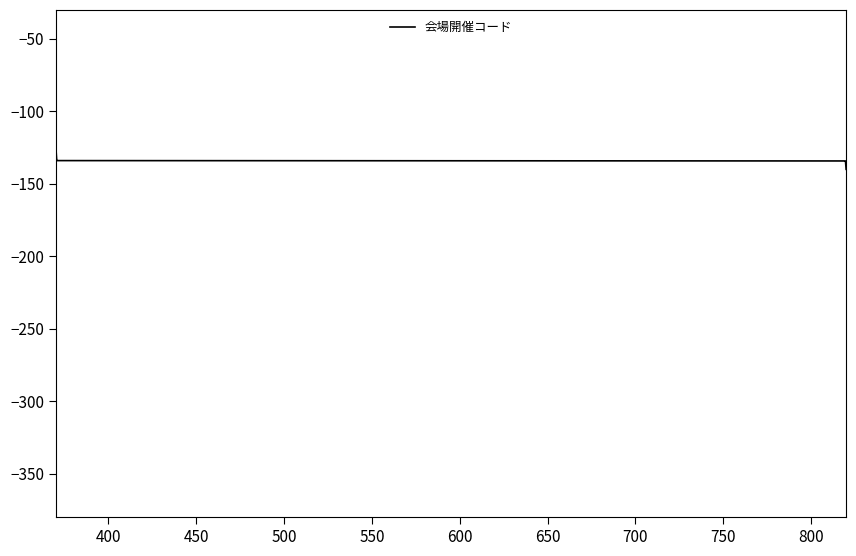

What is the greatest value displayed?

-125.0